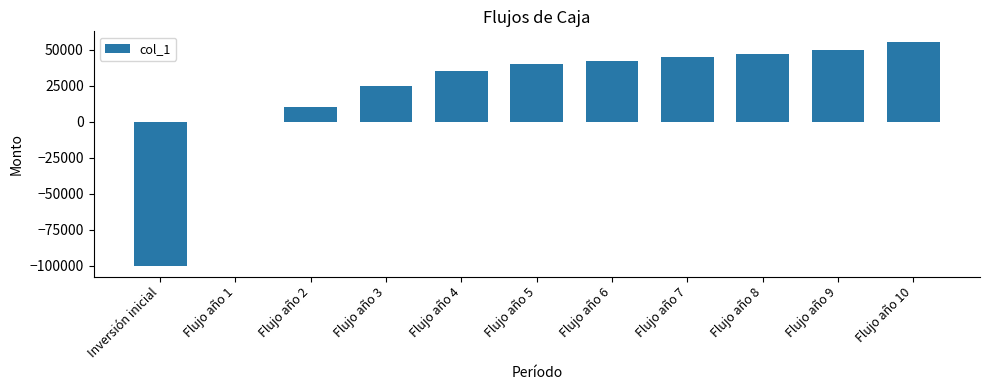

Which has a higher value, Flujo año 5 or Flujo año 9?

Flujo año 9